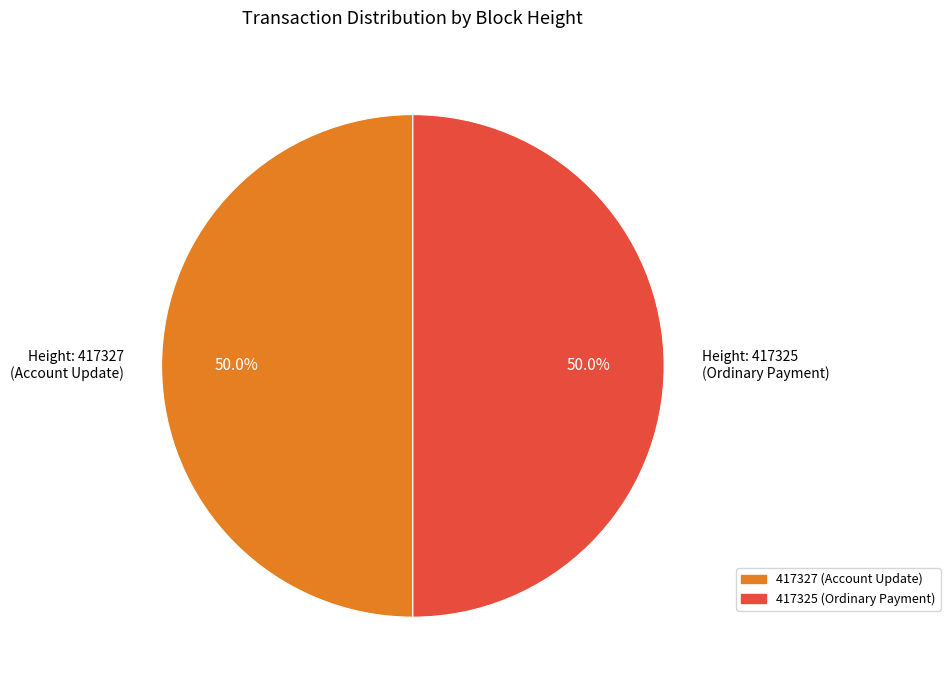

Approximately how many times larger is the value at 417325 compared to 417327?

1.0